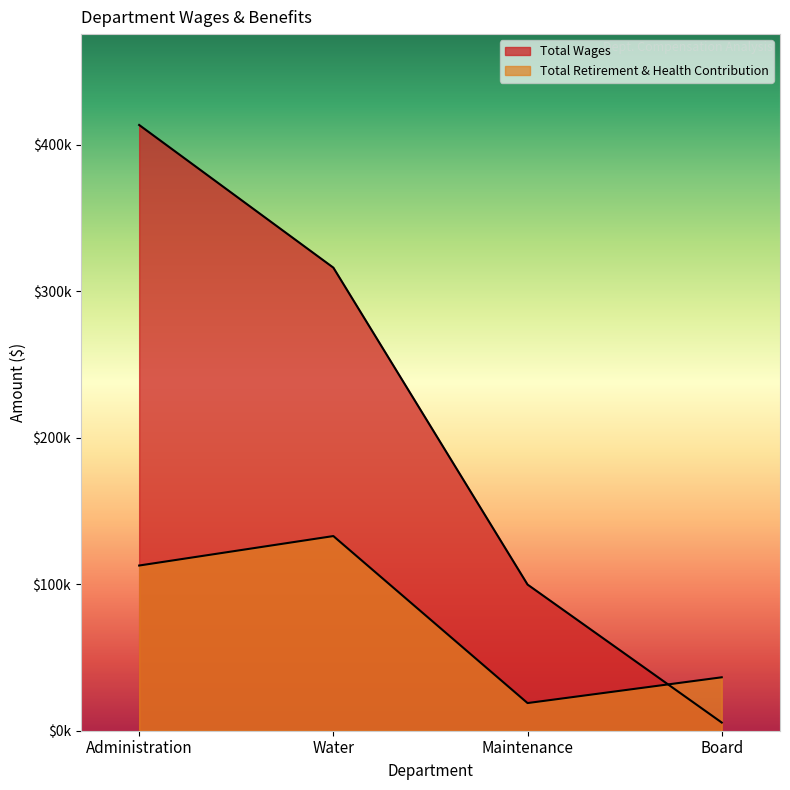

How many Total Retirement & Health Contribution values are between 36490 and 132937?

3